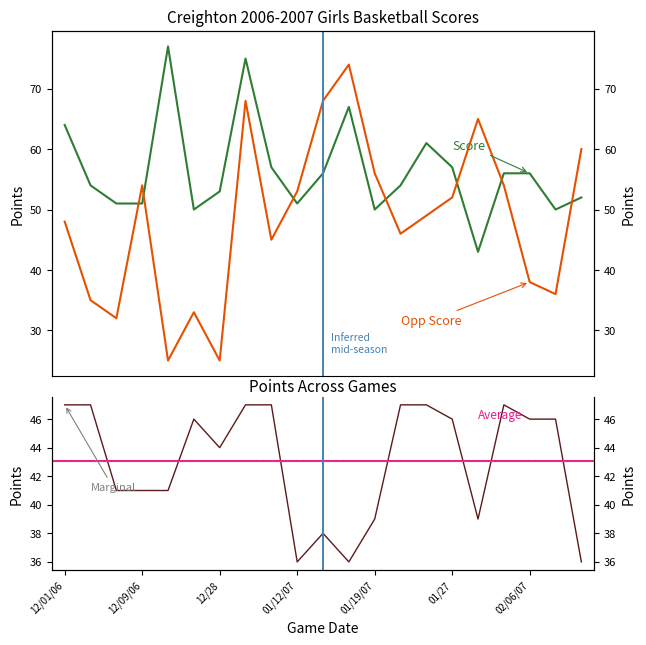

Which has a higher value, 12/12/06 or 01/16/07?

12/12/06